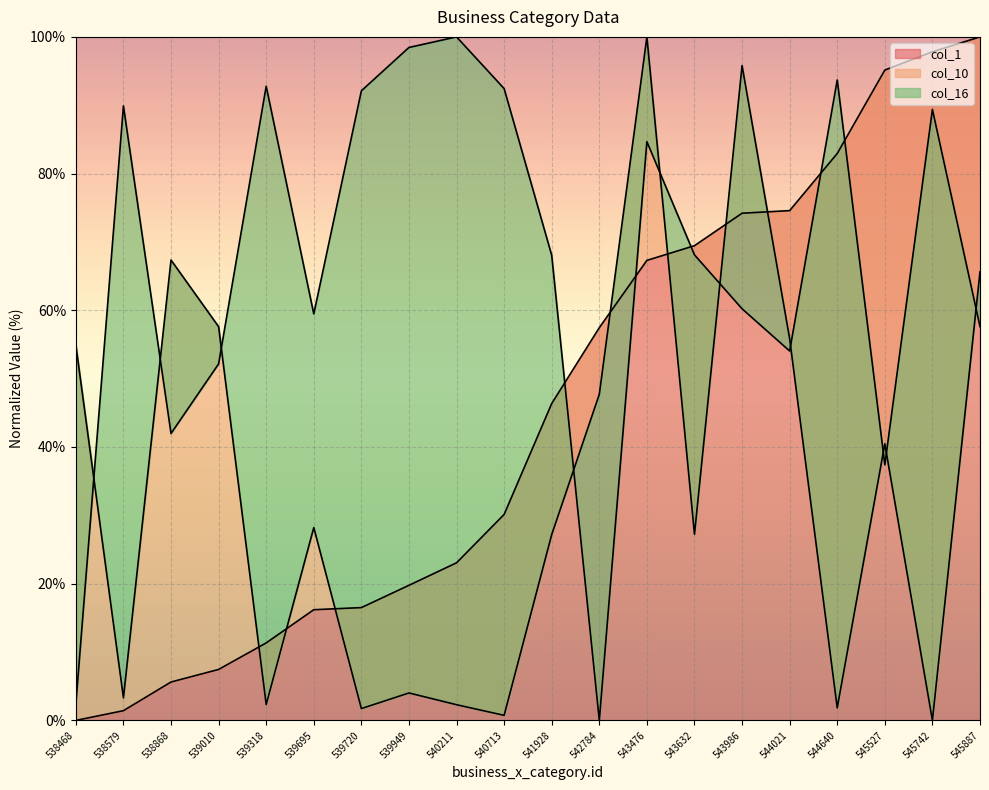

How many lines are shown in the chart?

3